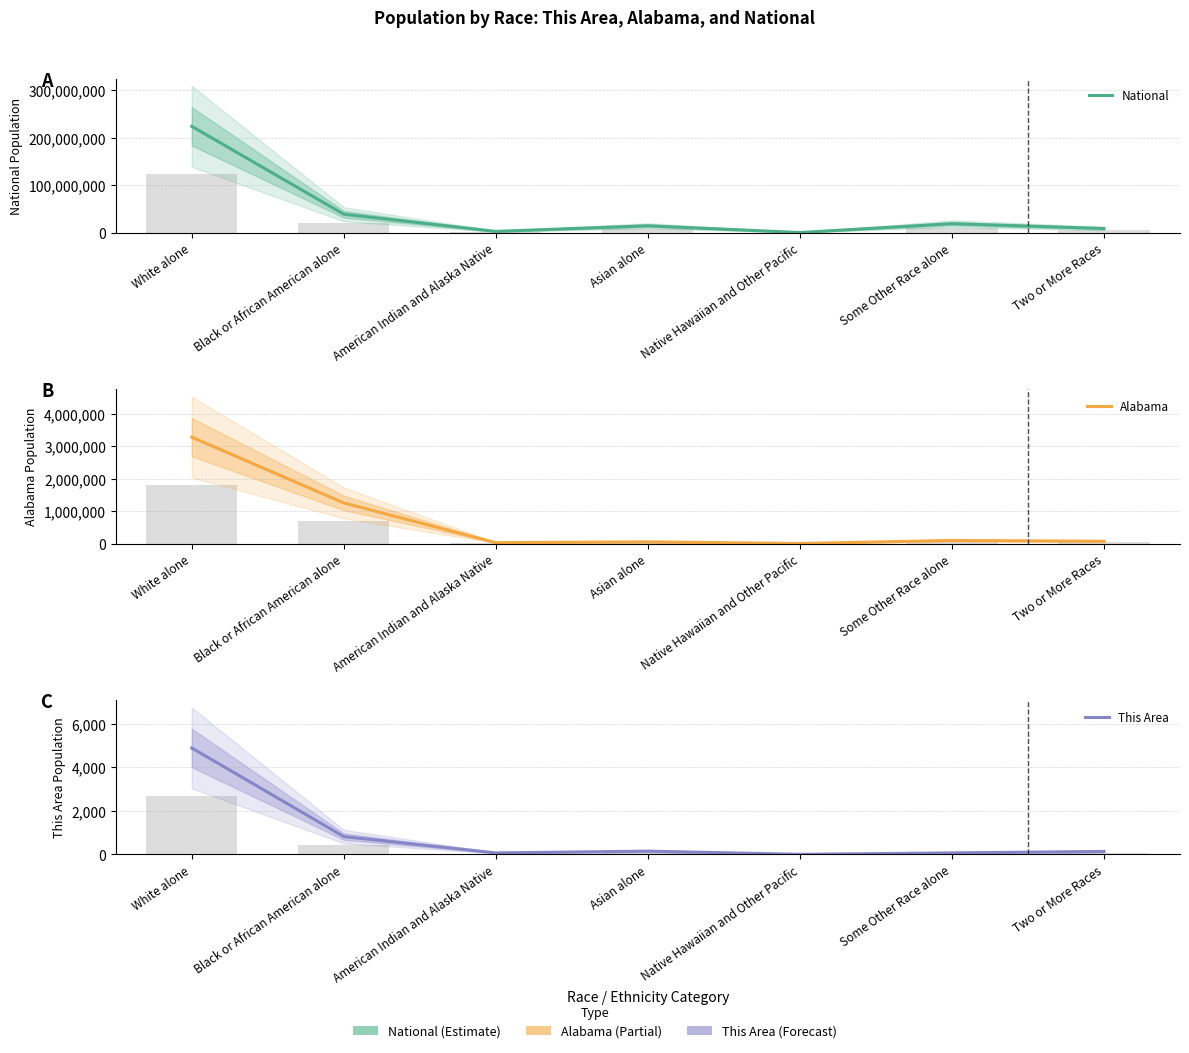

Reading right to left, list all the values displayed in this chart.

National: Two or More Races=9009073	Some Other Race alone=19107368	Native Hawaiian and Other Pacific=540013	Asian alone=14674252	American Indian and Alaska Native=2932248	Black or African American alone=38929319	White alone=223553265
Alabama: Two or More Races=71251	Some Other Race alone=96910	Native Hawaiian and Other Pacific=3057	Asian alone=53595	American Indian and Alaska Native=28218	Black or African American alone=1251311	White alone=3275394
This Area: Two or More Races=137	Some Other Race alone=70	Native Hawaiian and Other Pacific=3	Asian alone=150	American Indian and Alaska Native=69	Black or African American alone=817	White alone=4884